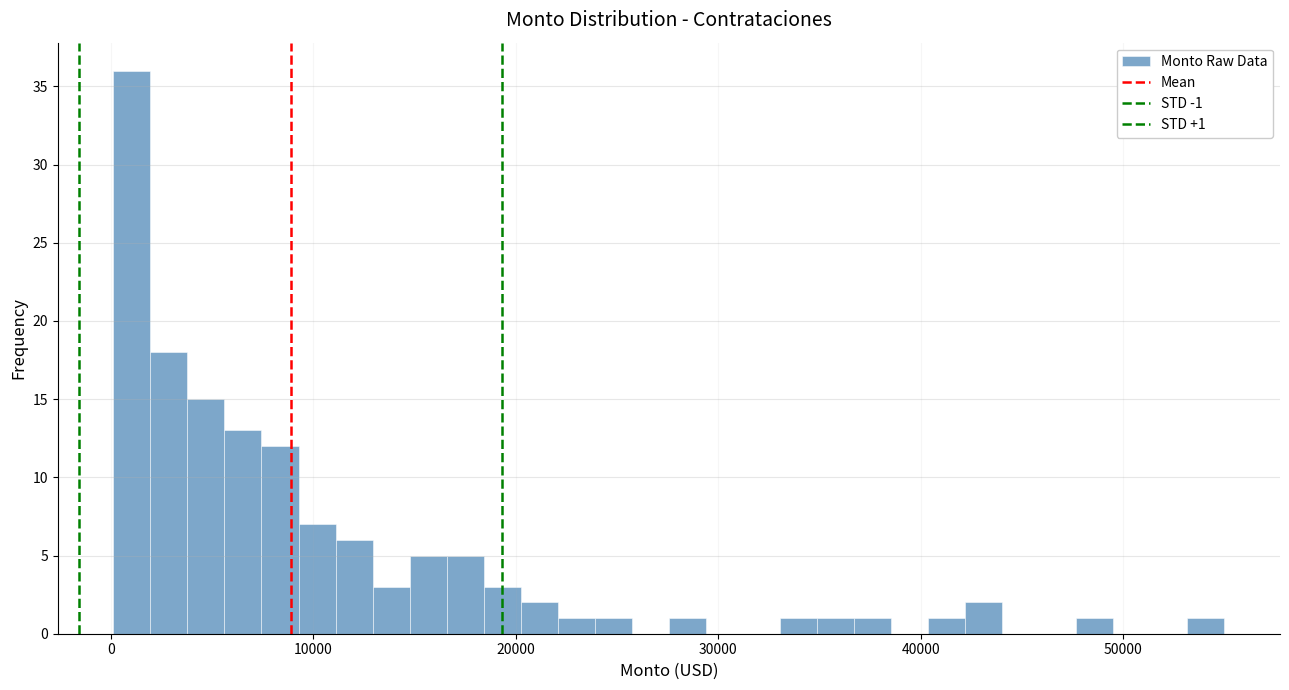

Read against the x-axis, roughly where is the centre of the tallest bar?

1000